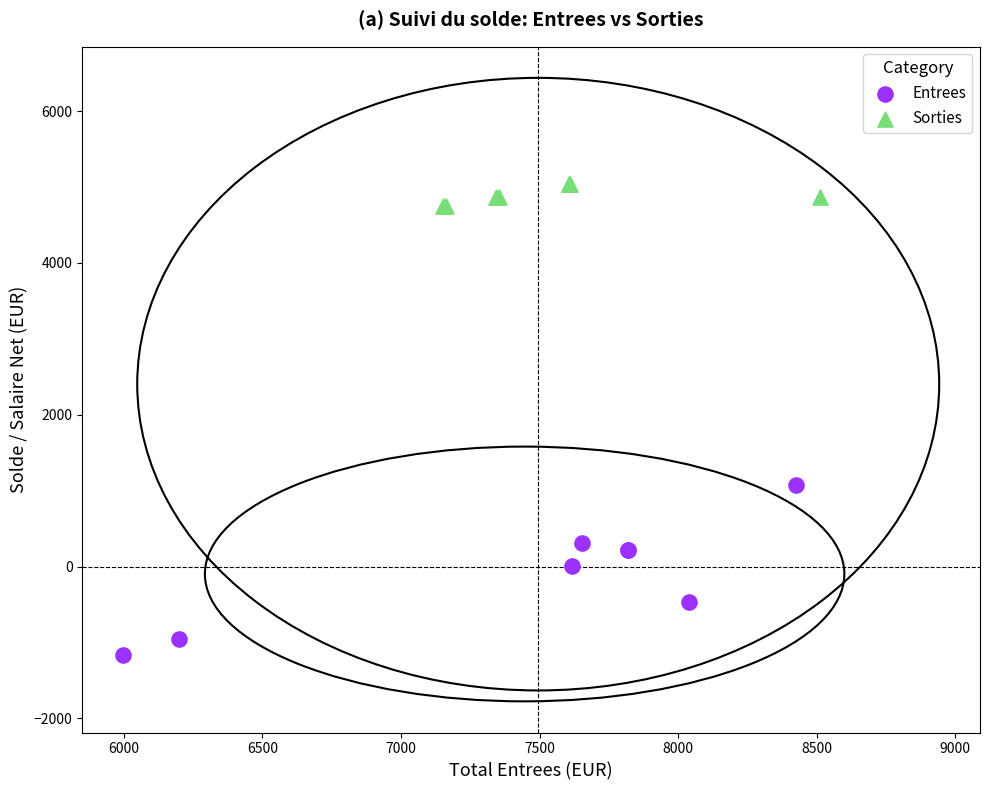

Which series has the widest spread of Y values?

Entrees